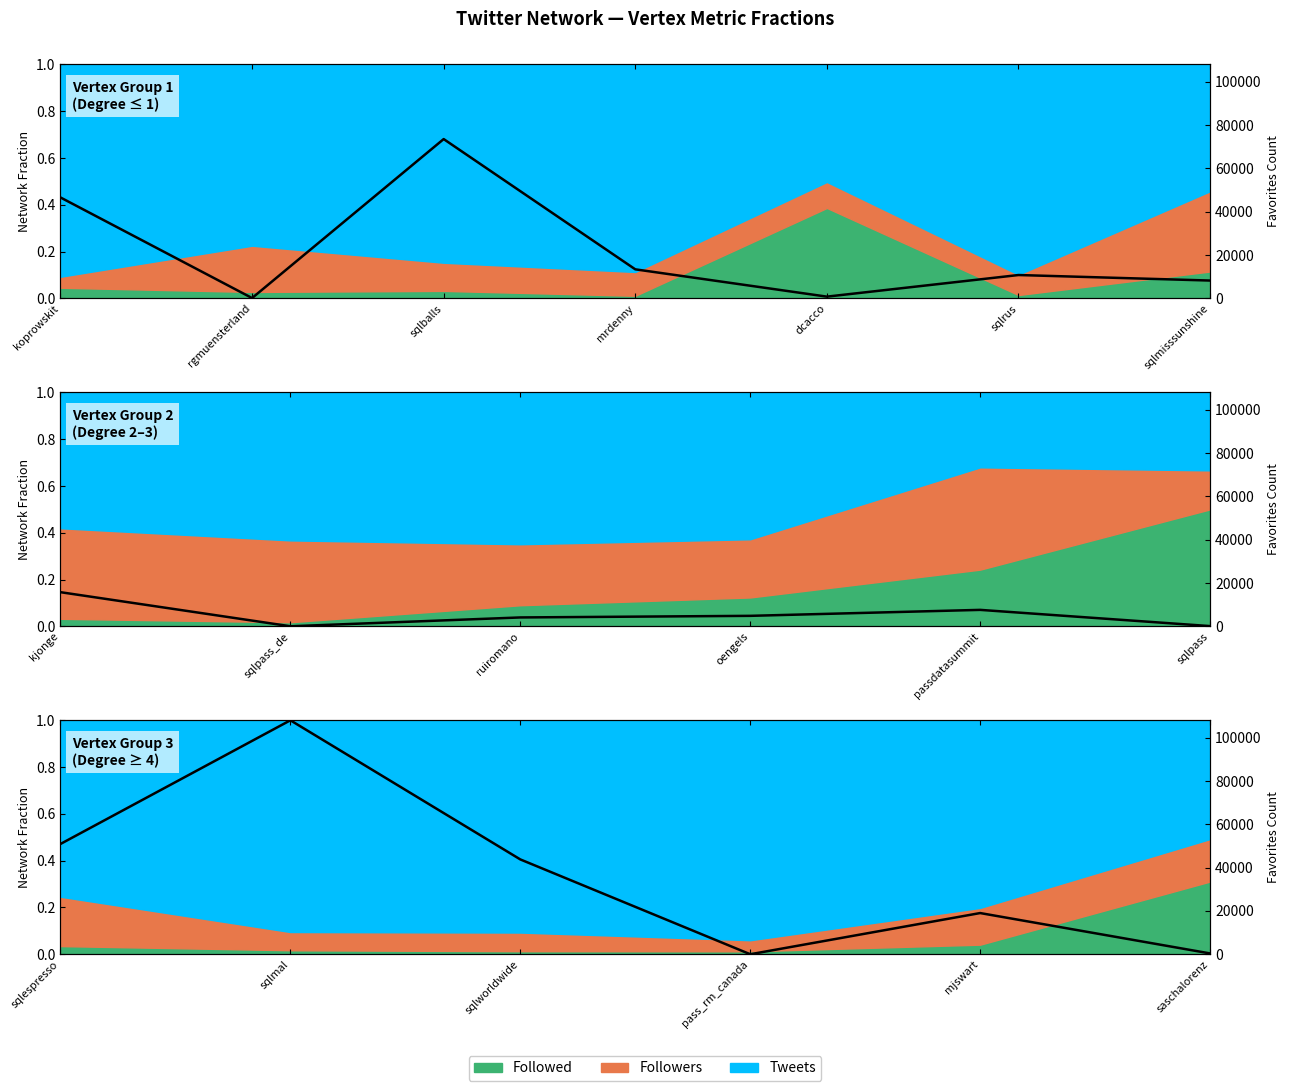

At which category does the data reach its first local peak?

sqlmal